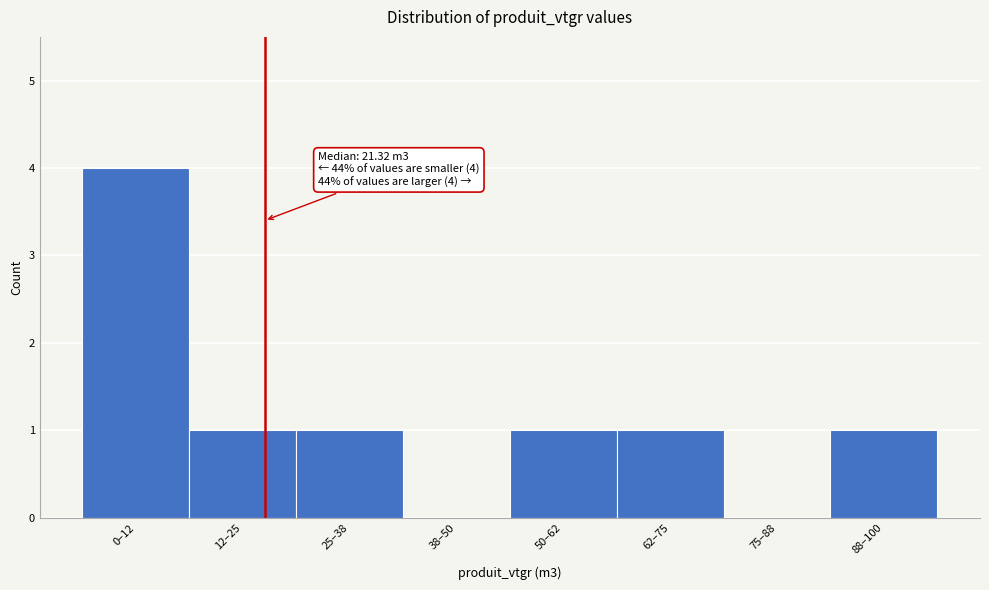

Reading left to right, extract all data points from this chart.

0–12=4	12–25=1	25–38=1	38–50=0	50–62=1	62–75=1	75–88=0	88–100=1